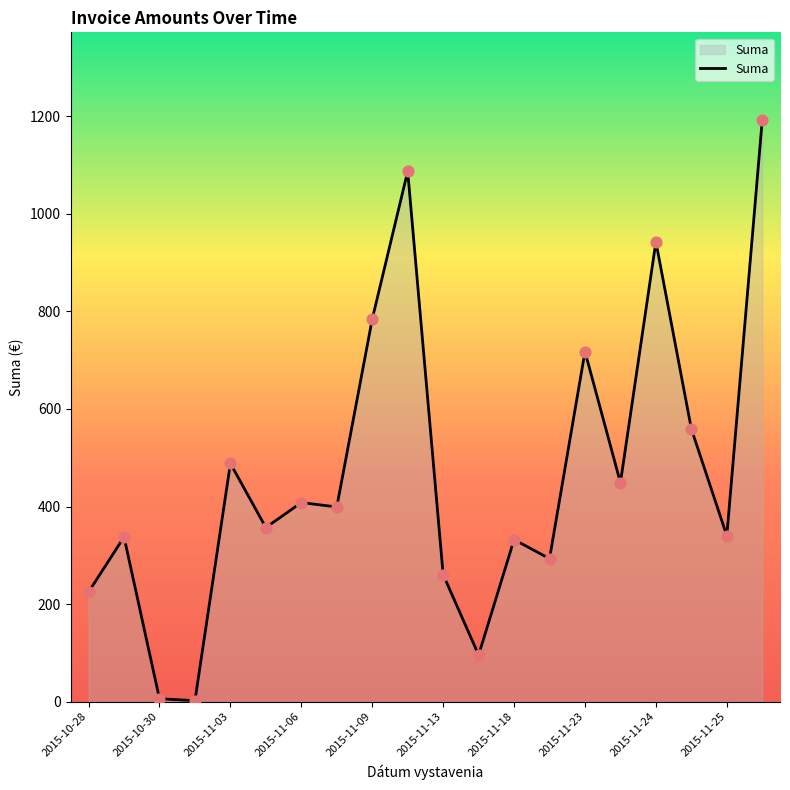

What is the difference between the maximum and minimum values?

1190.6